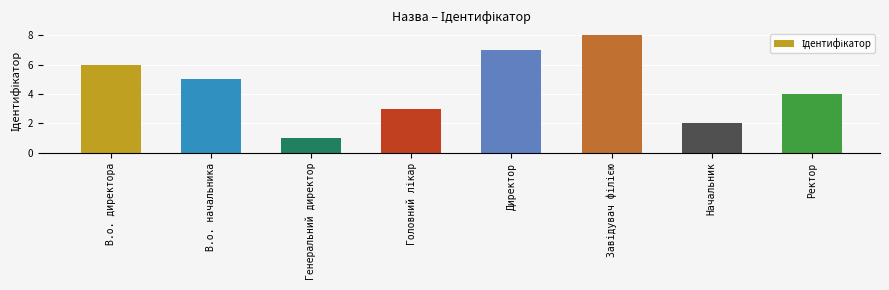

What is the sum of the values at В.о. директора and В.о. начальника?

11